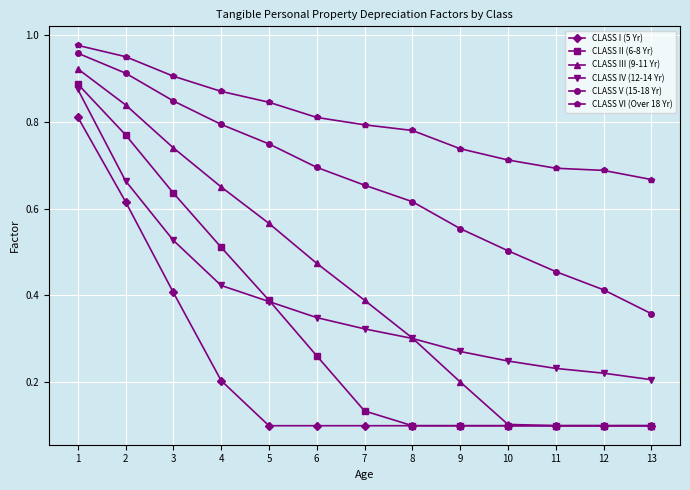

At which category does the chart reach its peak across all series?

1